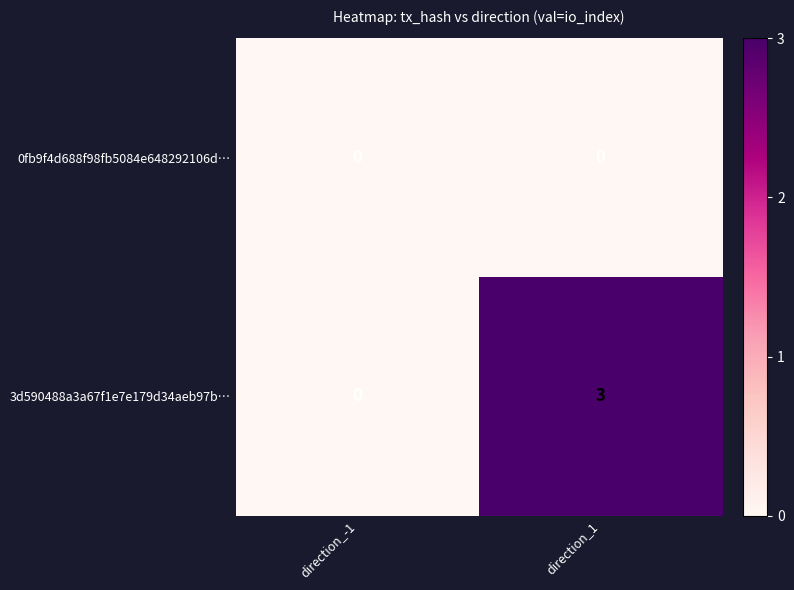

At how many categories does at least one series exceed 2?

1